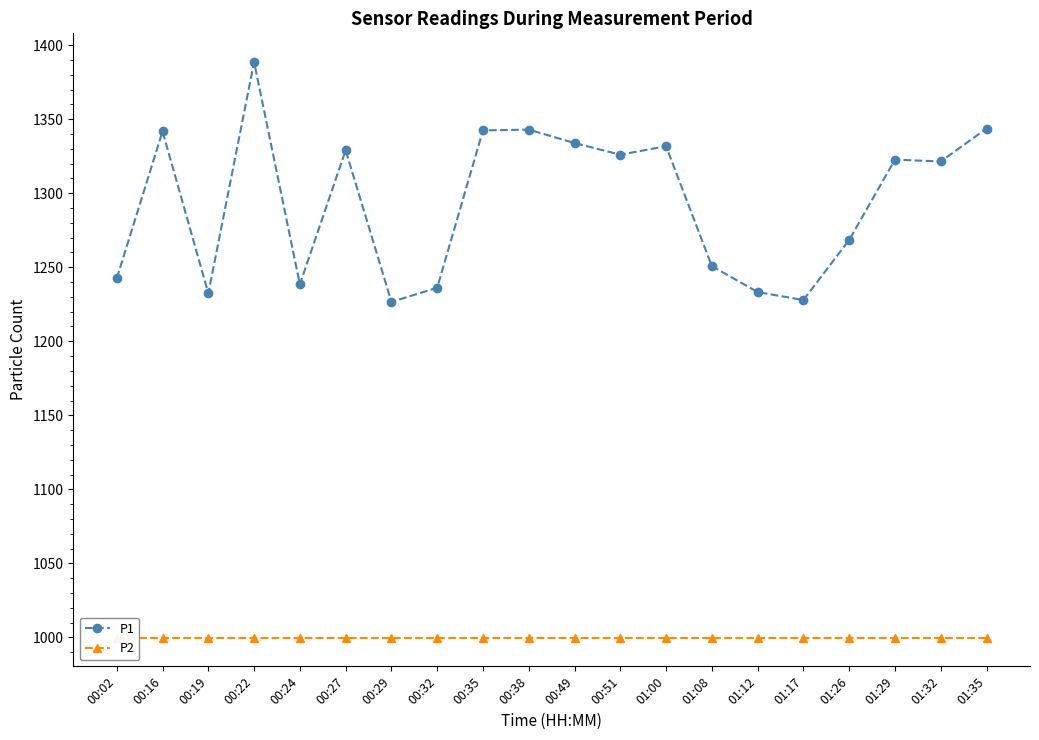

What is the maximum value shown in the chart?

1388.5